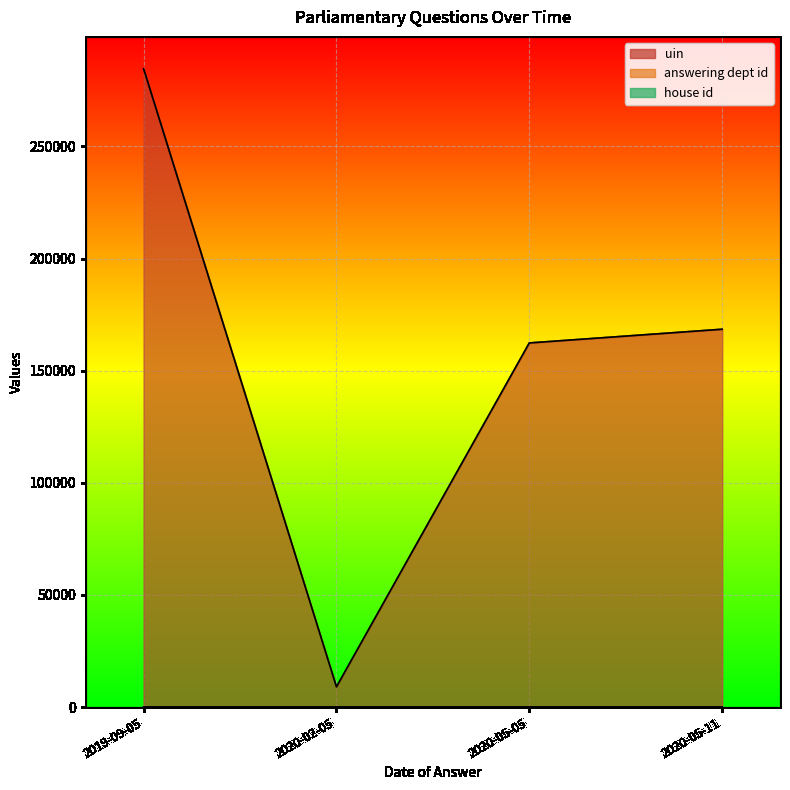

What is the lowest value of the house id series?

1